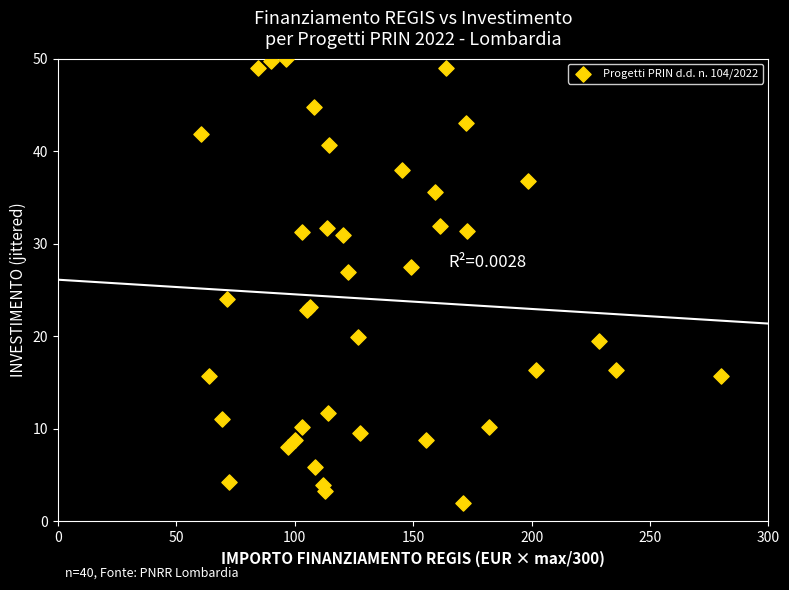

What Y value in the scatter plot is closest to 26?

27.0